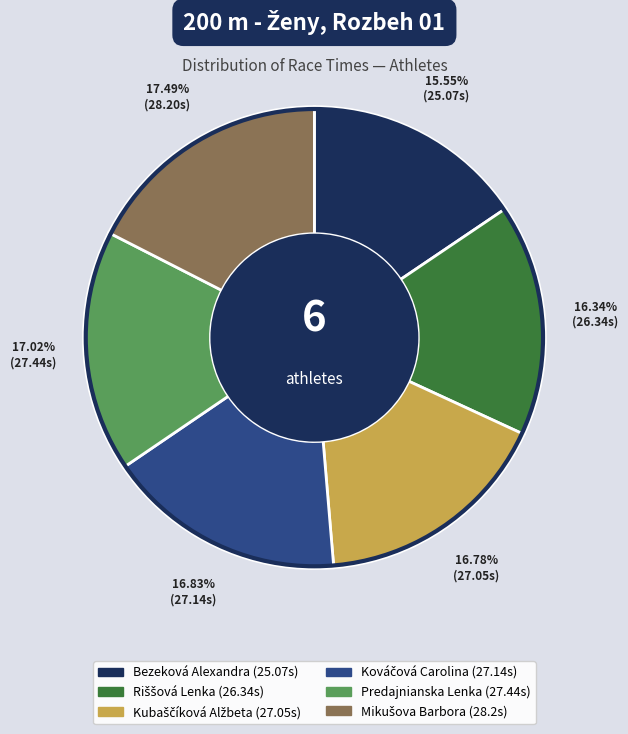

Count the number of slices in the pie.

6